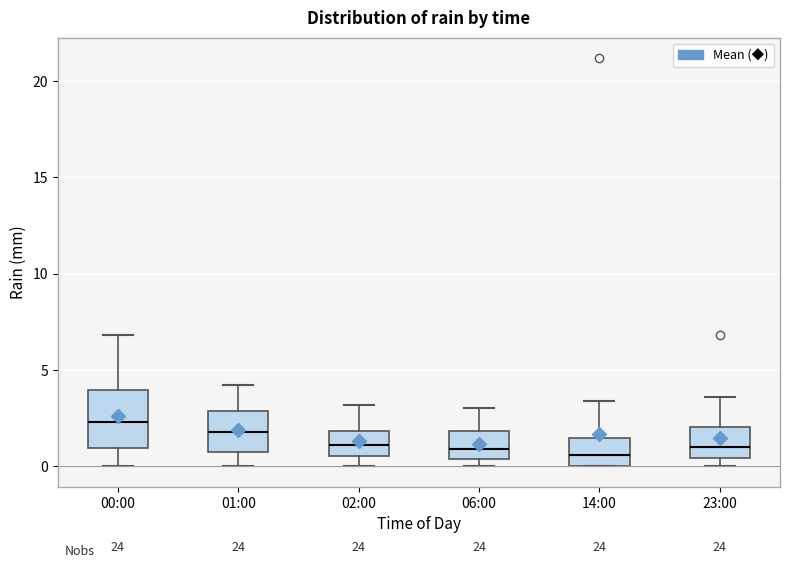

Reading left to right, transcribe this box plot: for each box, give where its median line is, the range the box spans, and where its two whiskers end, as read against the y-axis. The values are not printed on the chart, so give them approximately, as read against the axis.

00:00: median 2.5, box 1.0 to 4.0, whiskers 0.0 to 7.0
01:00: median 2.0, box 1.0 to 3.0, whiskers 0.0 to 4.0
02:00: median 1.0, box 0.5 to 2.0, whiskers 0.0 to 3.0
06:00: median 1.0, box 0.5 to 2.0, whiskers 0.0 to 3.0
14:00: median 0.5, box 0.0 to 1.5, whiskers 0.0 to 3.5
23:00: median 1.0, box 0.5 to 2.0, whiskers 0.0 to 3.5